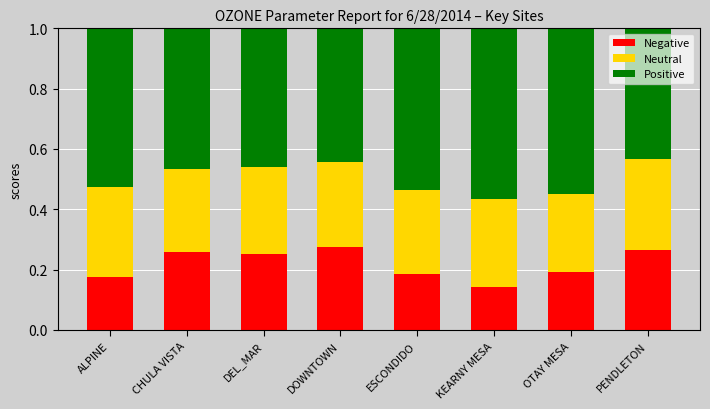

The value of Negative at CHULA VISTA is 0.1. True or false?

False